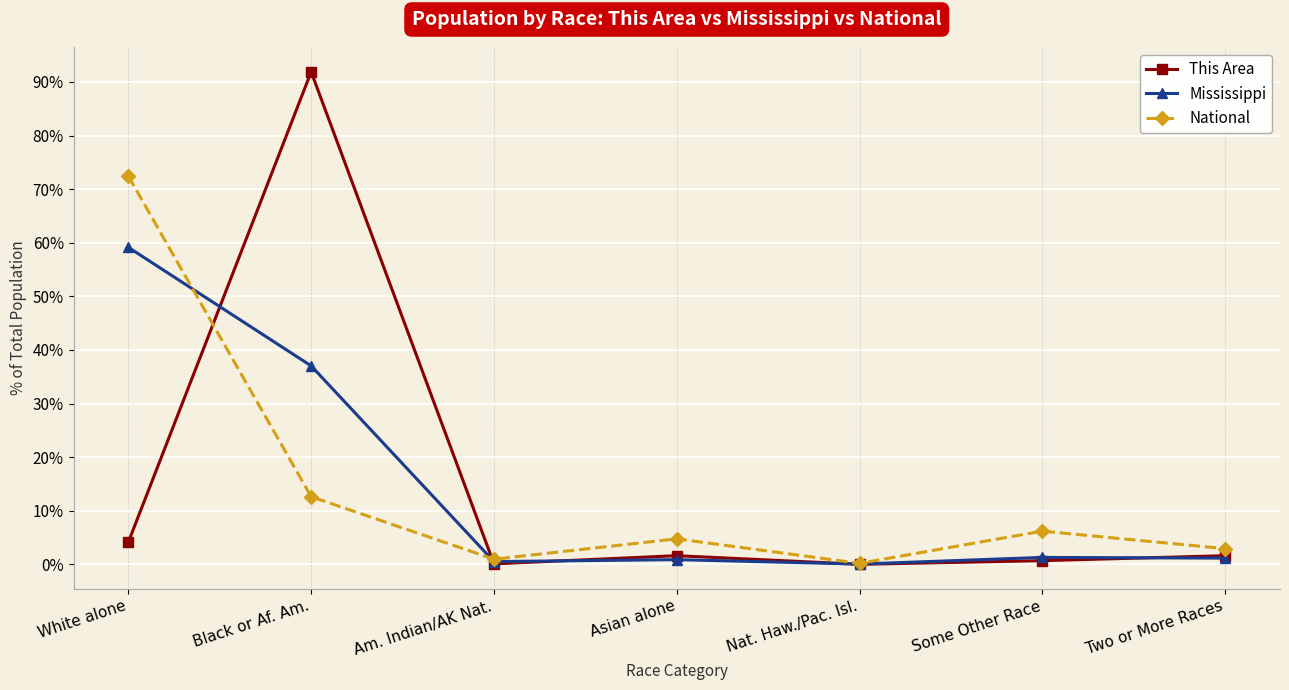

Is it true that This Area equals 0.0 at Nat. Haw./Pac. Isl.?

True